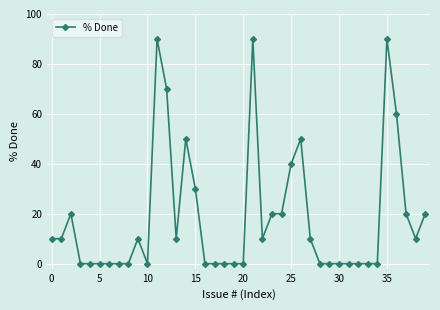

What is the difference between the second highest and minimum values?

90